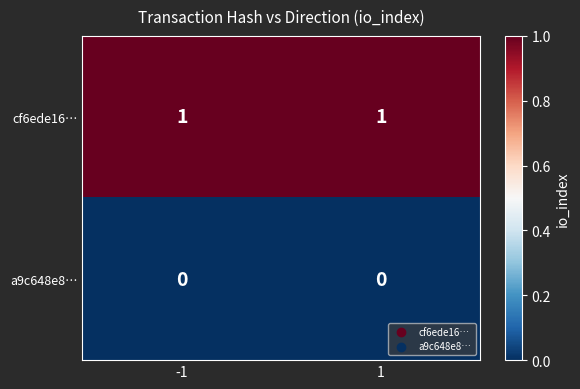

List the series in order of their peak value, highest first.

cf6ede16…, a9c648e8…